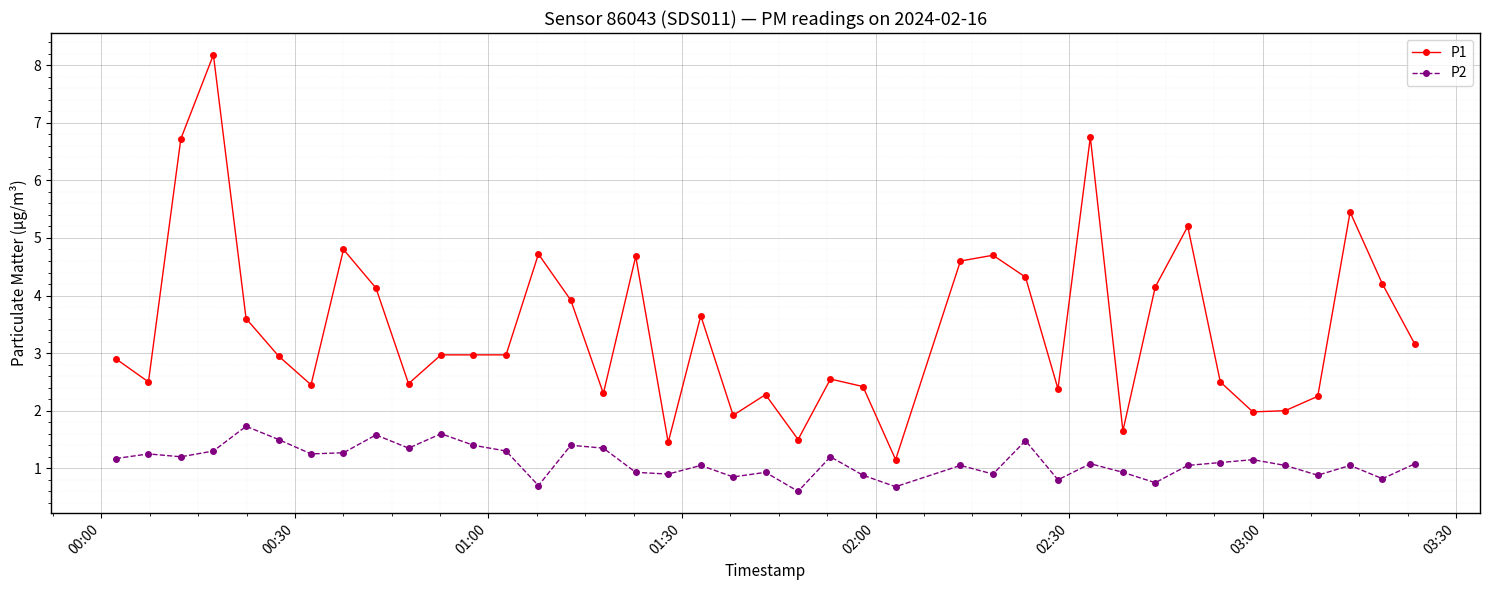

True or false: P2 has more than 0 interior local peaks.

True